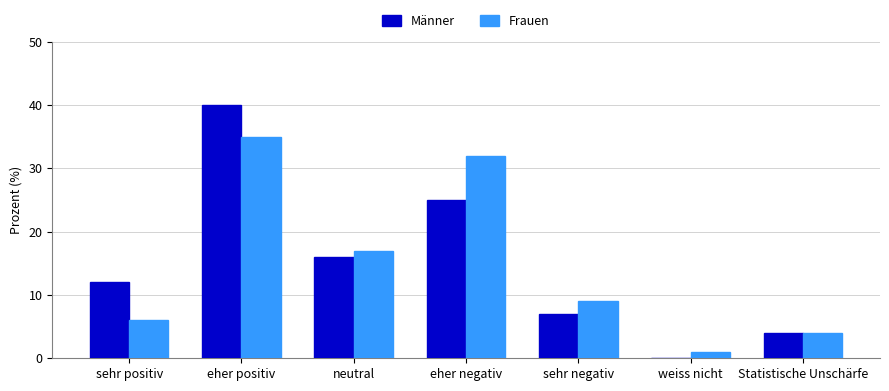

The Frauen series shows 6 at Statistische Unschärfe. True or false?

False